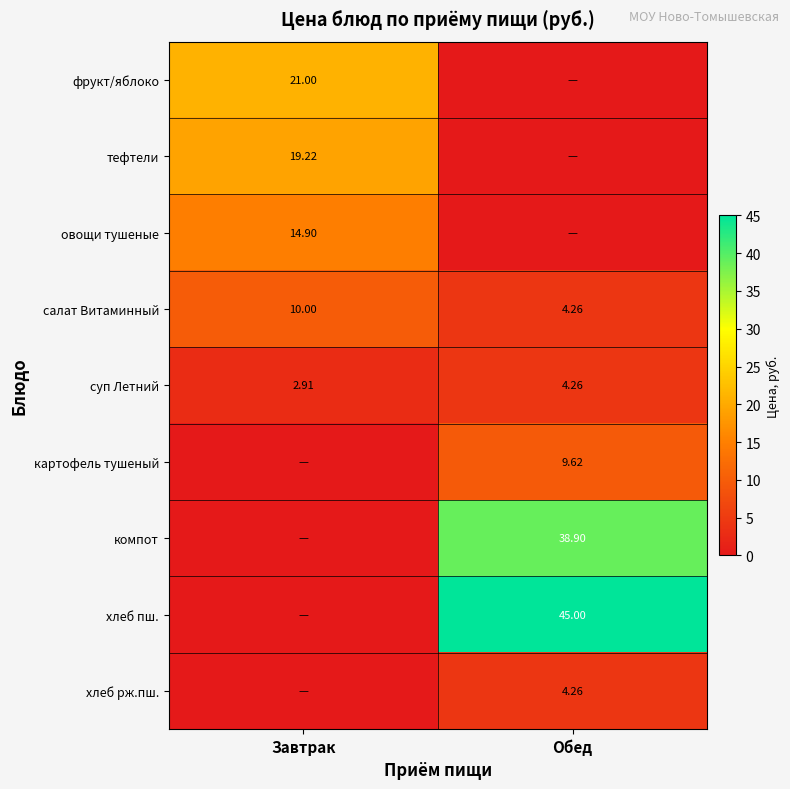

What is the maximum value shown in the chart?

45.0